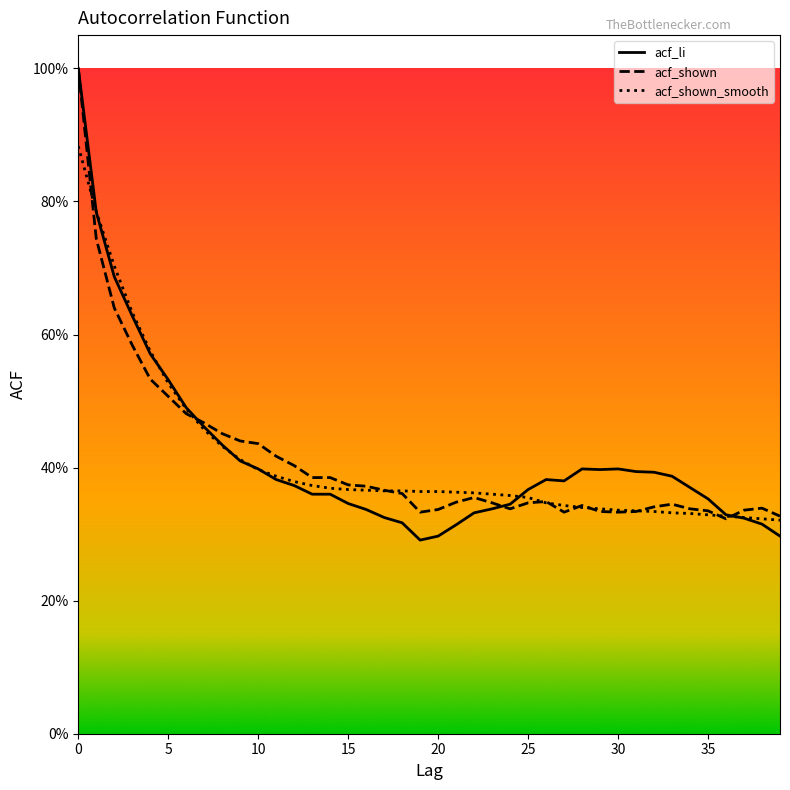

At which label is acf_shown_smooth closest to 0?

39